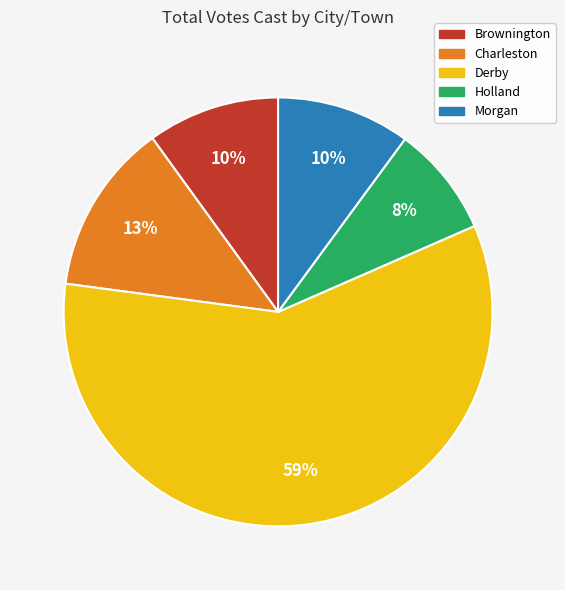

True or false: Holland accounts for 8% of the total.

True